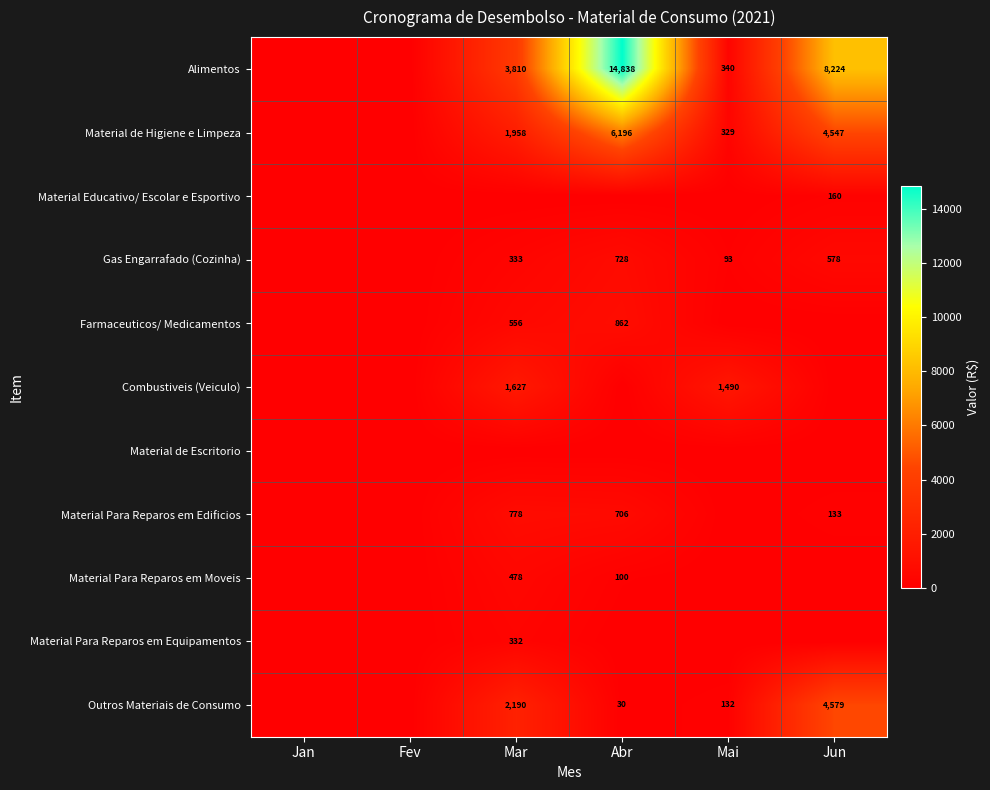

True or false: Combustiveis (Veiculo) has a value of 380 at Mar.

False